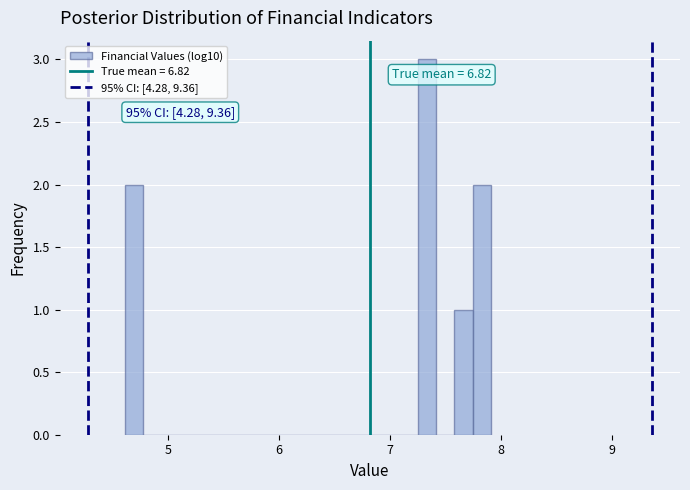

Read against the x-axis, roughly where is the centre of the tallest bar?

7.3